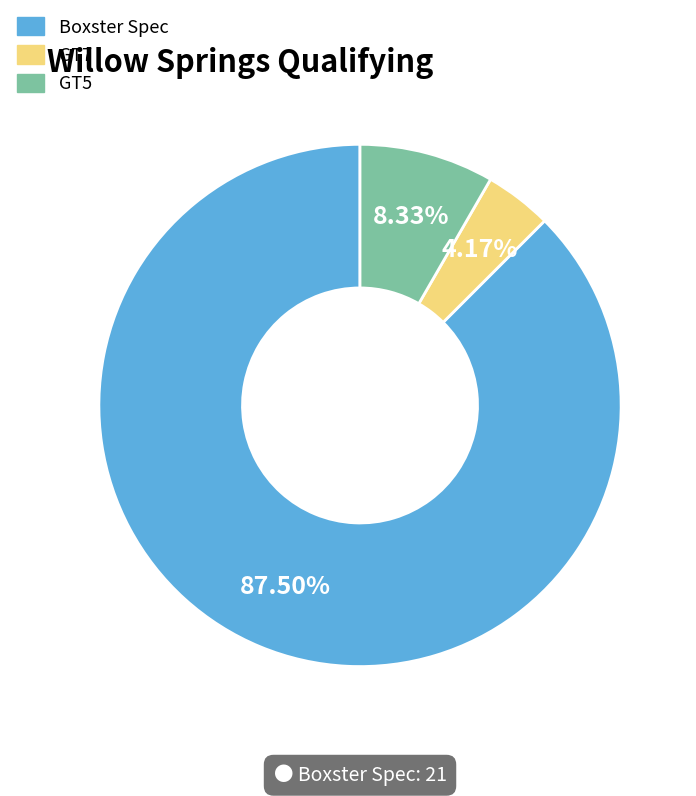

Combined, what portion of the pie is Boxster Spec and GT7?

91.7%